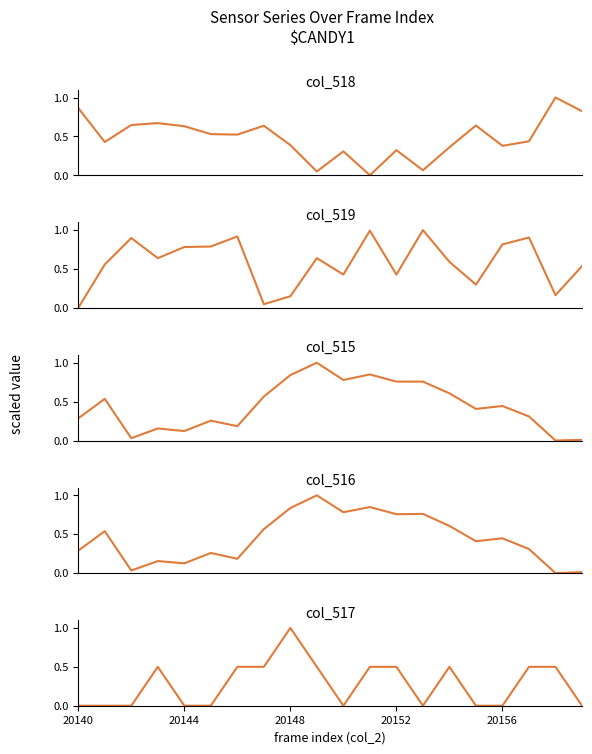

List the labels in order of col_519 value, smallest first.

20140, 7, 8, 18, 15, 10, 12, 19, 20144, 14, 20152, 9, 20156, 5, 16, 20148, 17, 6, 11, 13